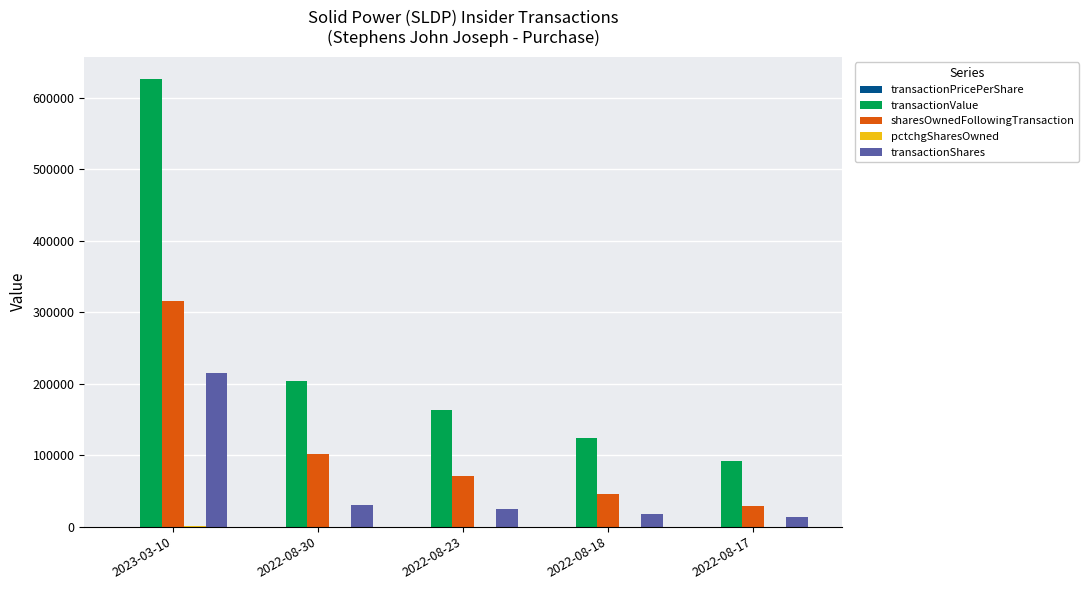

How many groups of bars are there?

5